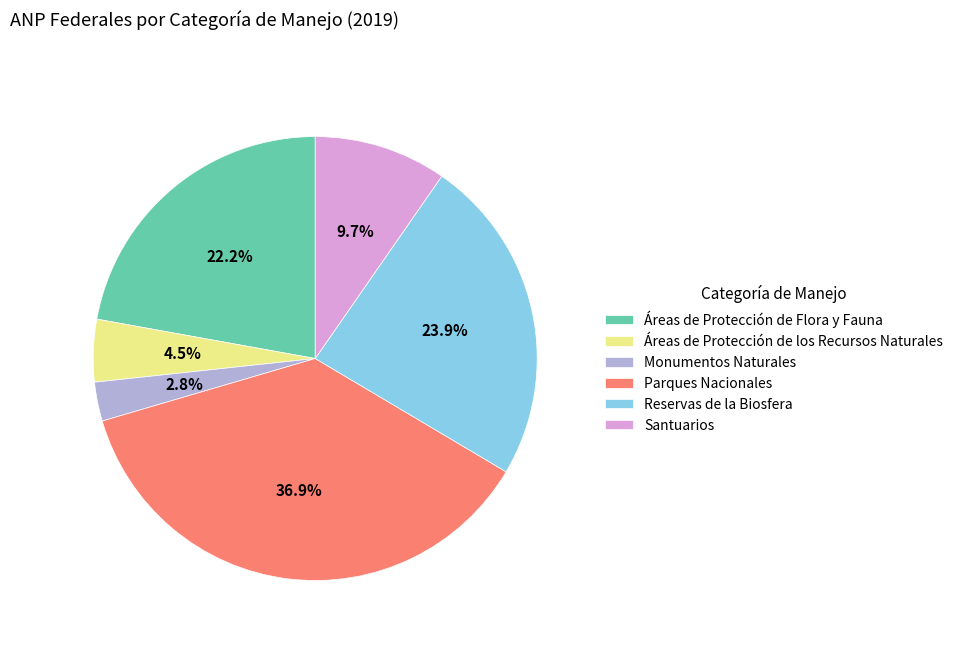

True or false: Monumentos Naturales accounts for 3% of the total.

True